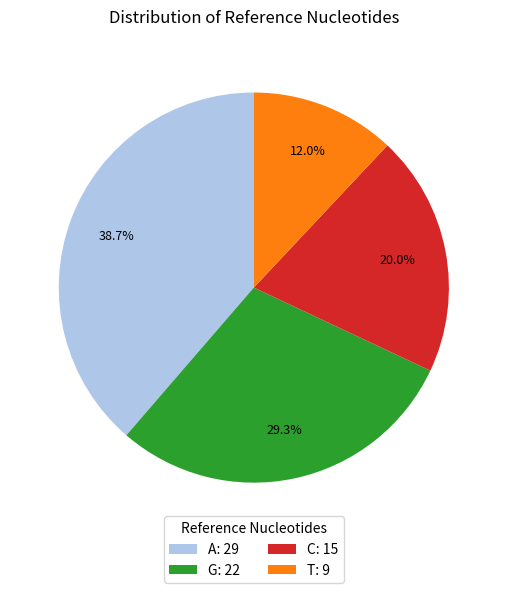

Does any single category account for the majority?

No